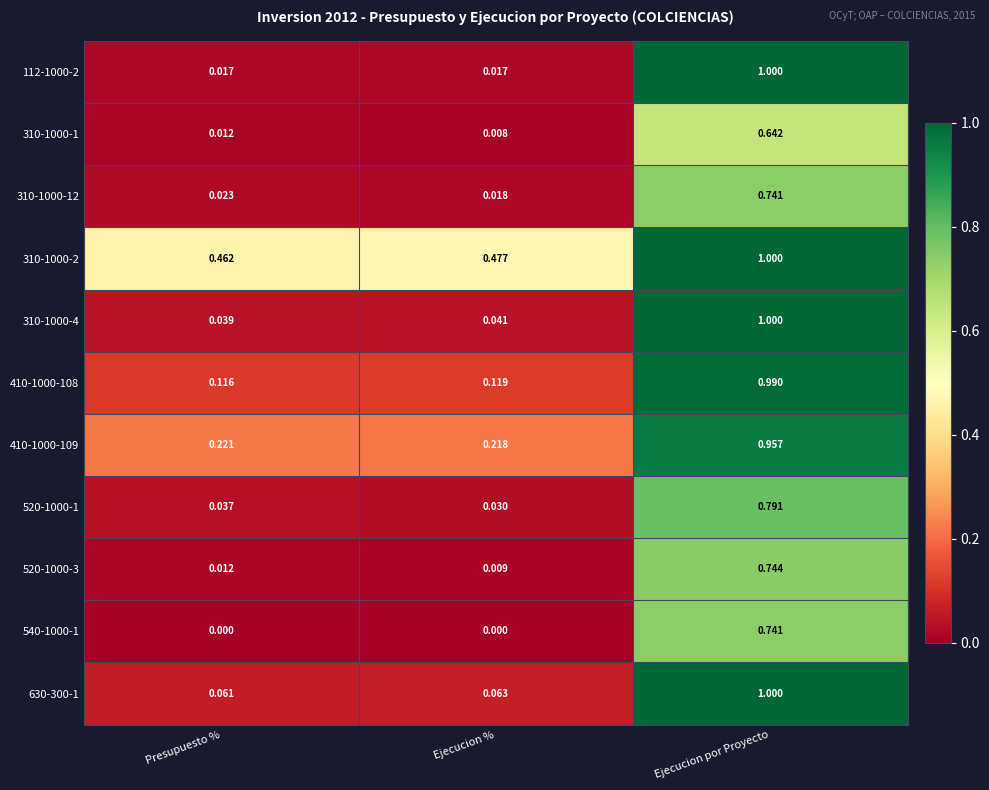

List the labels in order of 310-1000-2 value, largest first.

Ejecucion por Proyecto, Ejecucion %, Presupuesto %